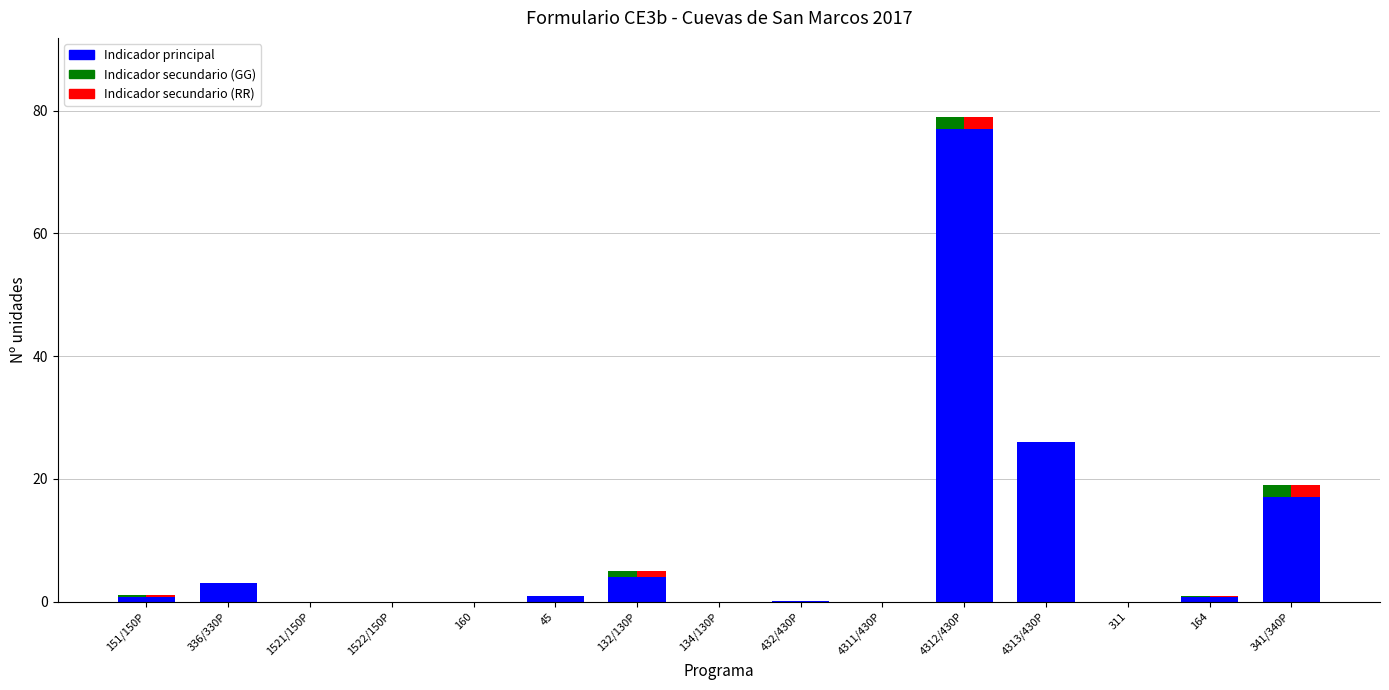

List the labels in order of Indicador principal value, smallest first.

1521/150P, 1522/150P, 160, 134/130P, 4311/430P, 311, 432/430P, 164, 151/150P, 45, 336/330P, 132/130P, 341/340P, 4313/430P, 4312/430P